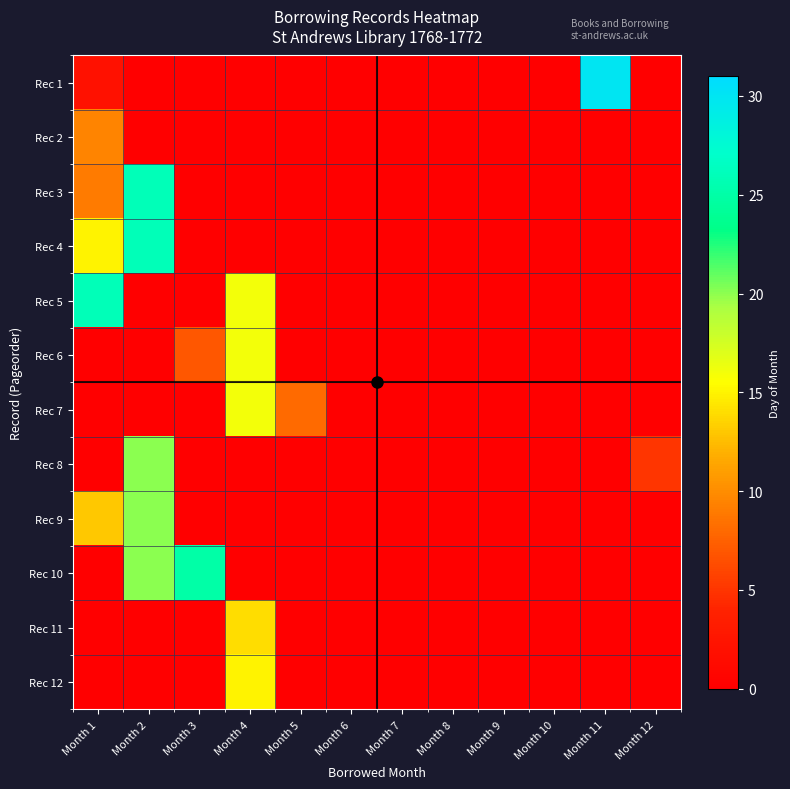

Reading right to left, list all the values displayed in this chart.

Rec 1: Month 12=0.0	Month 11=30.0	Month 10=0.0	Month 9=0.0	Month 8=0.0	Month 7=0.0	Month 6=0.0	Month 5=0.0	Month 4=0.0	Month 3=0.0	Month 2=0.0	Month 1=2.0
Rec 2: Month 12=0.0	Month 11=0.0	Month 10=0.0	Month 9=0.0	Month 8=0.0	Month 7=0.0	Month 6=0.0	Month 5=0.0	Month 4=0.0	Month 3=0.0	Month 2=0.0	Month 1=9.5
Rec 3: Month 12=0.0	Month 11=0.0	Month 10=0.0	Month 9=0.0	Month 8=0.0	Month 7=0.0	Month 6=0.0	Month 5=0.0	Month 4=0.0	Month 3=0.0	Month 2=26.0	Month 1=9.0
Rec 4: Month 12=0.0	Month 11=0.0	Month 10=0.0	Month 9=0.0	Month 8=0.0	Month 7=0.0	Month 6=0.0	Month 5=0.0	Month 4=0.0	Month 3=0.0	Month 2=26.0	Month 1=15.0
Rec 5: Month 12=0.0	Month 11=0.0	Month 10=0.0	Month 9=0.0	Month 8=0.0	Month 7=0.0	Month 6=0.0	Month 5=0.0	Month 4=16.0	Month 3=0.0	Month 2=0.0	Month 1=26.0
Rec 6: Month 12=0.0	Month 11=0.0	Month 10=0.0	Month 9=0.0	Month 8=0.0	Month 7=0.0	Month 6=0.0	Month 5=0.0	Month 4=16.0	Month 3=7.0	Month 2=0.0	Month 1=0.0
Rec 7: Month 12=0.0	Month 11=0.0	Month 10=0.0	Month 9=0.0	Month 8=0.0	Month 7=0.0	Month 6=0.0	Month 5=8.0	Month 4=16.0	Month 3=0.0	Month 2=0.0	Month 1=0.0
Rec 8: Month 12=5.0	Month 11=0.0	Month 10=0.0	Month 9=0.0	Month 8=0.0	Month 7=0.0	Month 6=0.0	Month 5=0.0	Month 4=0.0	Month 3=0.0	Month 2=20.0	Month 1=0.0
Rec 9: Month 12=0.0	Month 11=0.0	Month 10=0.0	Month 9=0.0	Month 8=0.0	Month 7=0.0	Month 6=0.0	Month 5=0.0	Month 4=0.0	Month 3=0.0	Month 2=20.0	Month 1=13.0
Rec 10: Month 12=0.0	Month 11=0.0	Month 10=0.0	Month 9=0.0	Month 8=0.0	Month 7=0.0	Month 6=0.0	Month 5=0.0	Month 4=0.0	Month 3=25.0	Month 2=20.0	Month 1=0.0
Rec 11: Month 12=0.0	Month 11=0.0	Month 10=0.0	Month 9=0.0	Month 8=0.0	Month 7=0.0	Month 6=0.0	Month 5=0.0	Month 4=14.0	Month 3=0.0	Month 2=0.0	Month 1=0.0
Rec 12: Month 12=0.0	Month 11=0.0	Month 10=0.0	Month 9=0.0	Month 8=0.0	Month 7=0.0	Month 6=0.0	Month 5=0.0	Month 4=15.0	Month 3=0.0	Month 2=0.0	Month 1=0.0